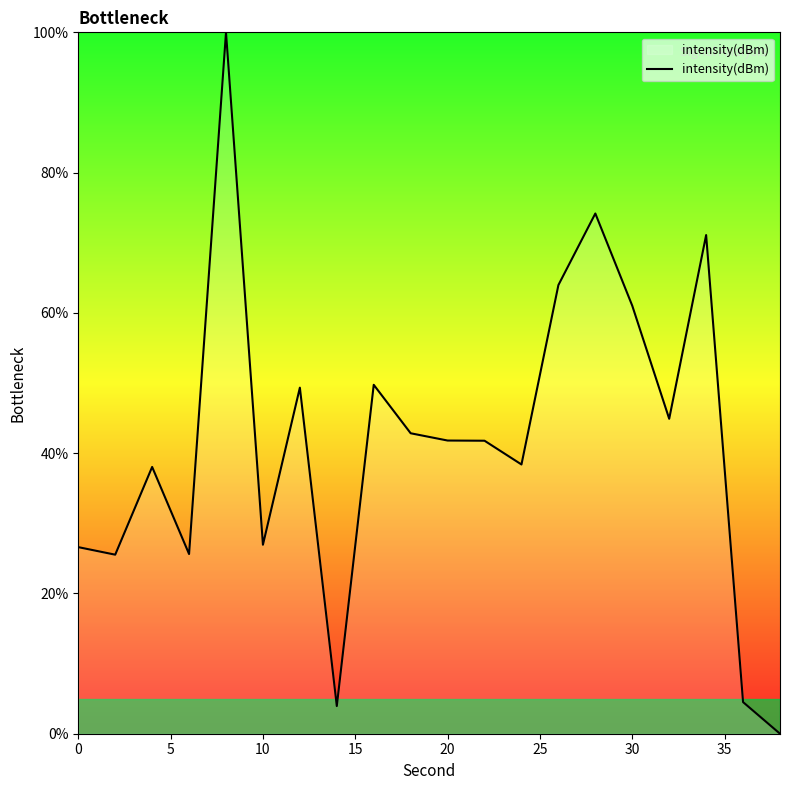

What is the maximum value shown in the chart?

100.0